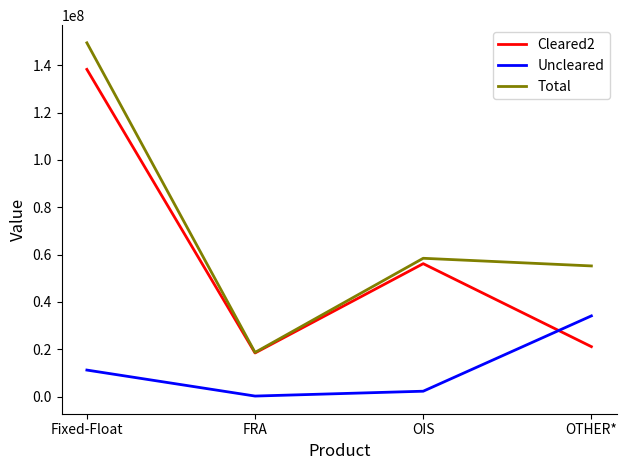

At how many categories does at least one series exceed 94301045?

1